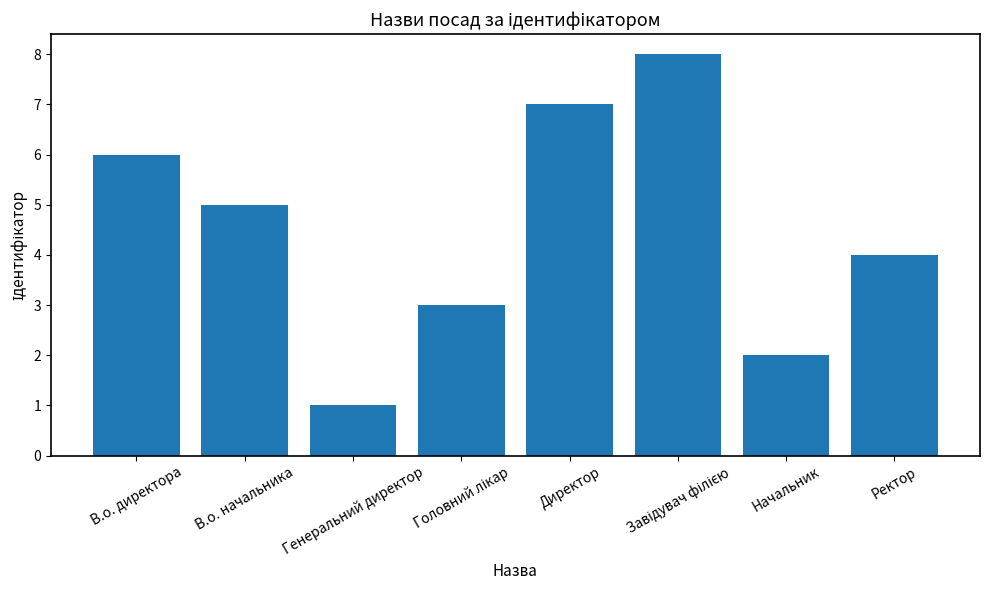

At which category does the chart reach its minimum across all series?

Генеральний директор